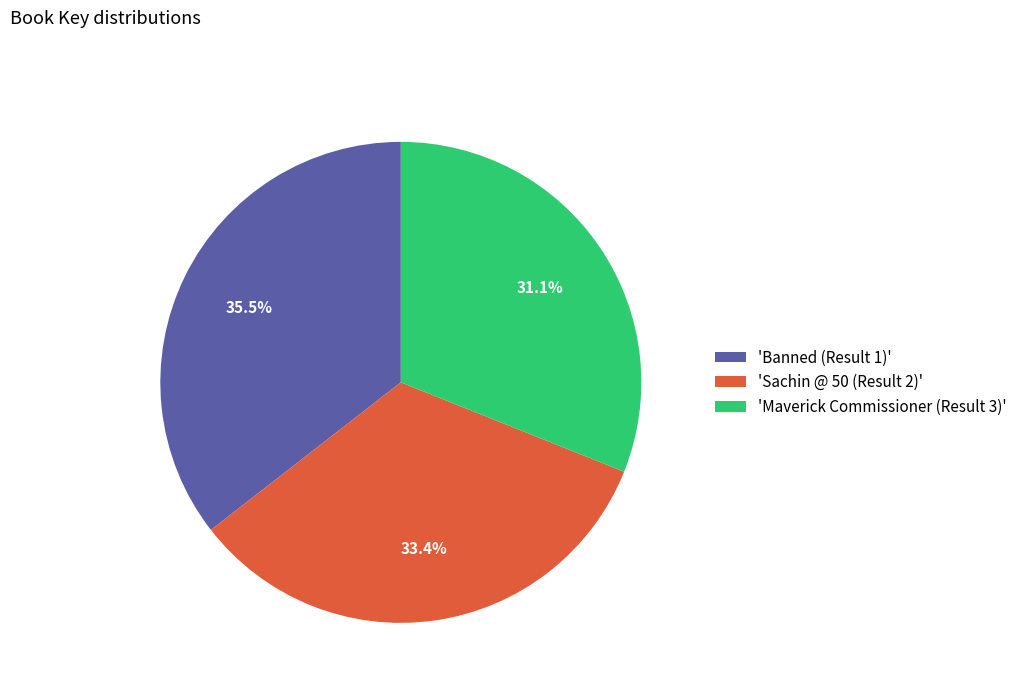

Which has a higher value, 'Banned (Result 1)' or 'Sachin @ 50 (Result 2)'?

'Banned (Result 1)'